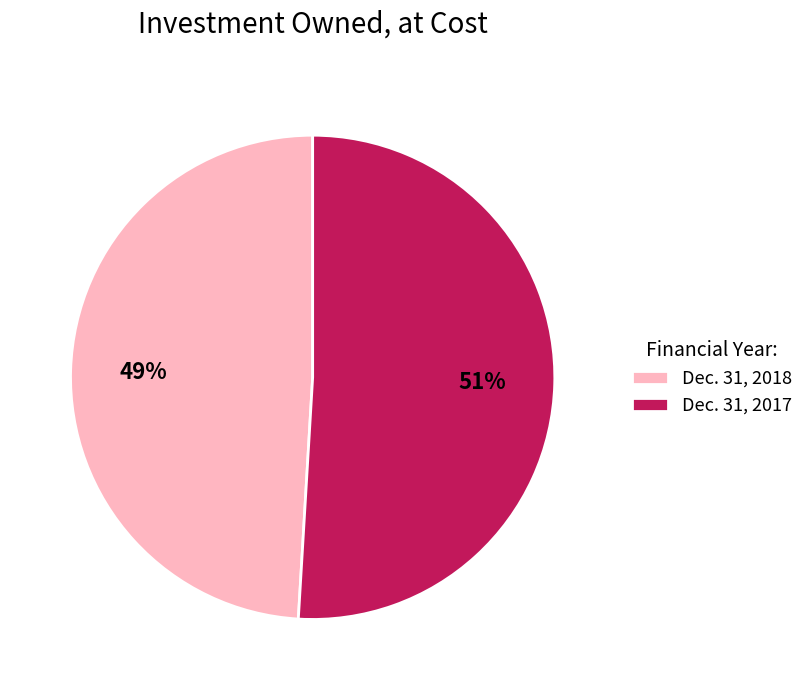

To the nearest percent, what is the average slice percentage?

50%